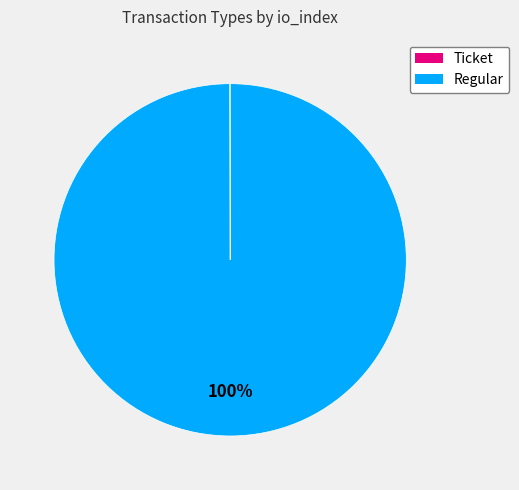

What is the majority slice?

Regular